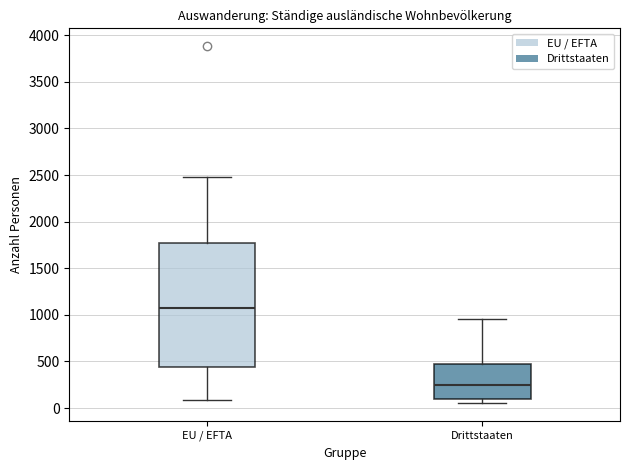

Comparing the boxes themselves (not the whiskers), which one is the tallest?

EU / EFTA